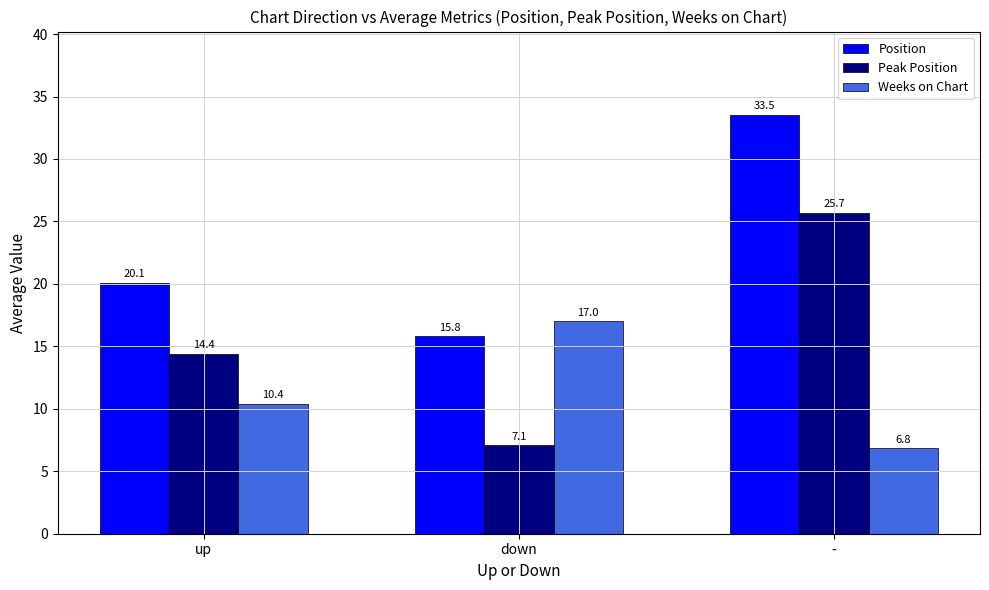

Rank the series by their maximum value, from highest to lowest.

Position, Peak Position, Weeks on Chart